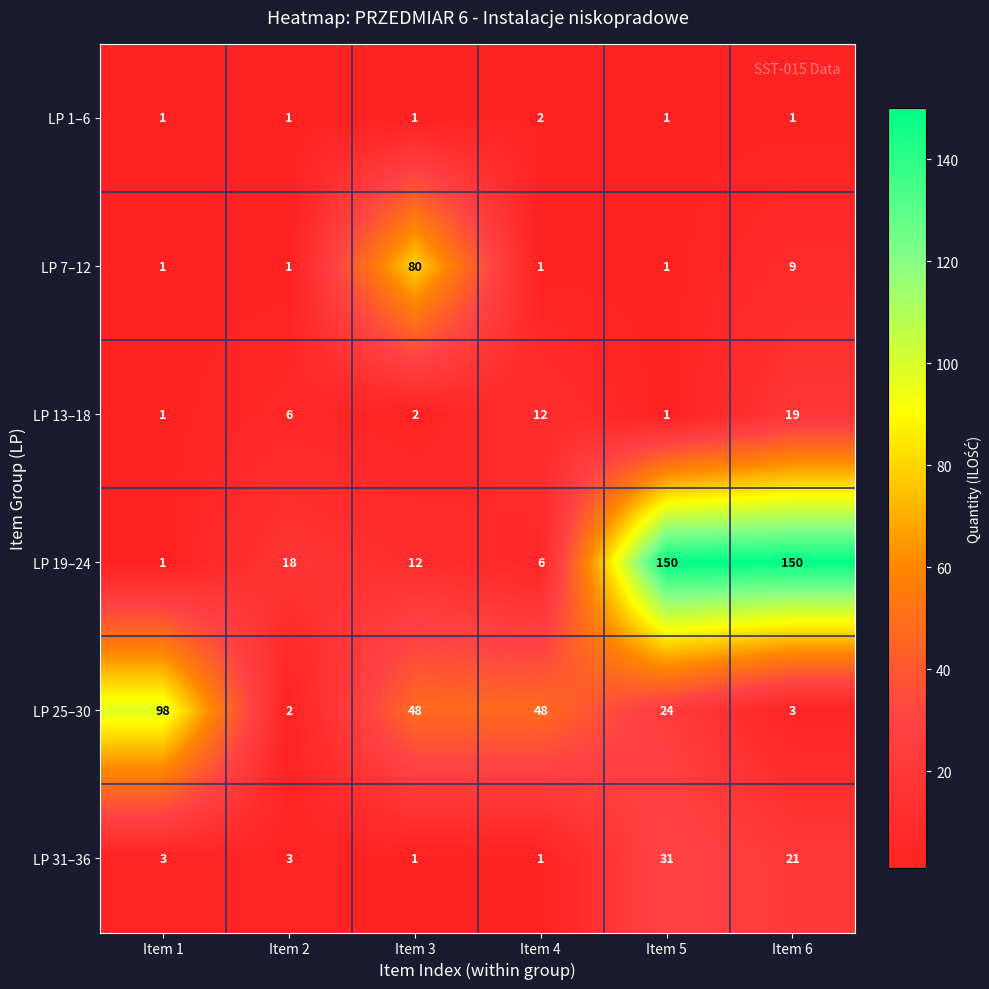

Which series changed the most between Item 2 and Item 3?

LP 7–12